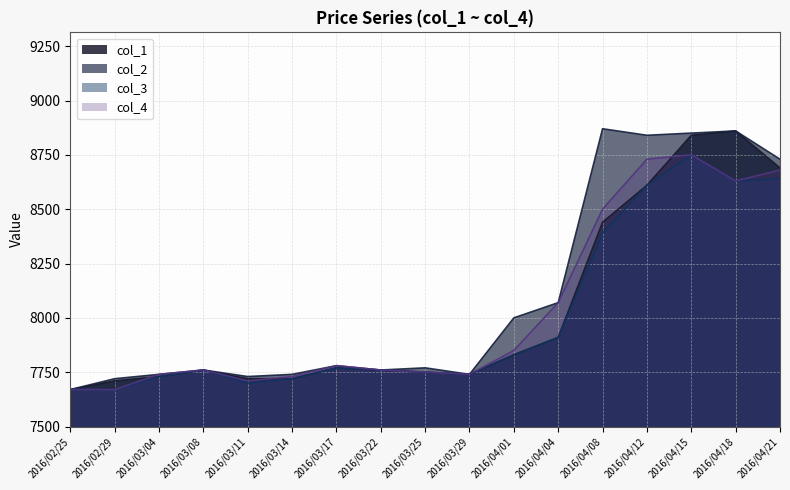

Reading left to right, transcribe all the data shown in this chart.

col_1: 2016/02/25=7670	2016/02/29=7710	2016/03/04=7730	2016/03/08=7760	2016/03/11=7720	2016/03/14=7720	2016/03/17=7770	2016/03/22=7760	2016/03/25=7750	2016/03/29=7740	2016/04/01=7830	2016/04/04=7910	2016/04/08=8440	2016/04/12=8610	2016/04/15=8840	2016/04/18=8860	2016/04/21=8690
col_2: 2016/02/25=7670	2016/02/29=7720	2016/03/04=7740	2016/03/08=7760	2016/03/11=7730	2016/03/14=7740	2016/03/17=7780	2016/03/22=7760	2016/03/25=7770	2016/03/29=7740	2016/04/01=8000	2016/04/04=8070	2016/04/08=8870	2016/04/12=8840	2016/04/15=8850	2016/04/18=8860	2016/04/21=8730
col_3: 2016/02/25=7670	2016/02/29=7670	2016/03/04=7730	2016/03/08=7760	2016/03/11=7700	2016/03/14=7720	2016/03/17=7770	2016/03/22=7760	2016/03/25=7750	2016/03/29=7740	2016/04/01=7830	2016/04/04=7910	2016/04/08=8390	2016/04/12=8610	2016/04/15=8750	2016/04/18=8630	2016/04/21=8640
col_4: 2016/02/25=7670	2016/02/29=7670	2016/03/04=7740	2016/03/08=7760	2016/03/11=7710	2016/03/14=7730	2016/03/17=7780	2016/03/22=7760	2016/03/25=7750	2016/03/29=7740	2016/04/01=7850	2016/04/04=8070	2016/04/08=8500	2016/04/12=8730	2016/04/15=8750	2016/04/18=8630	2016/04/21=8680